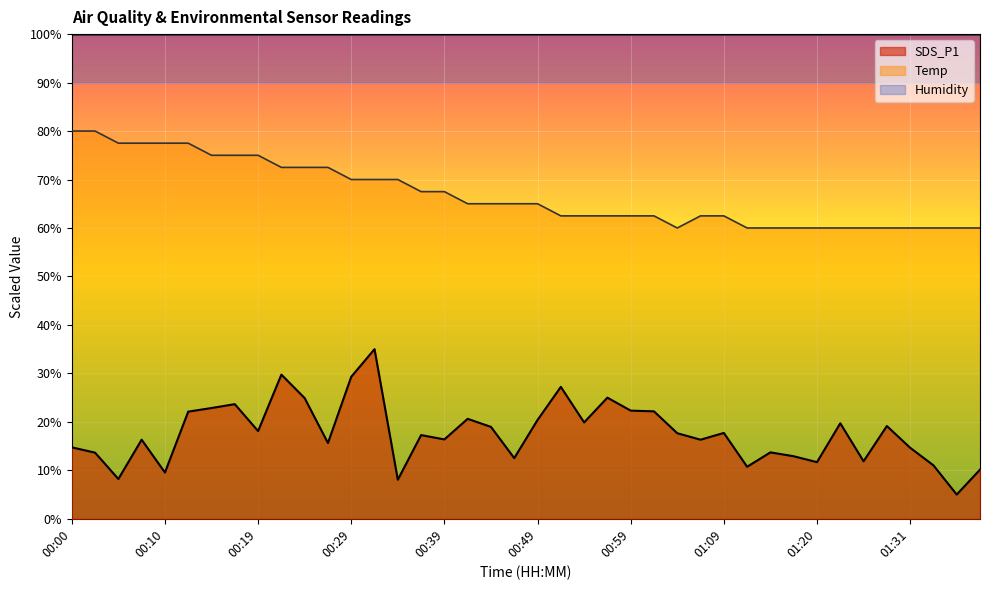

Reading right to left, transcribe all the data shown in this chart.

SDS_P1: 01:39=10.1	01:36=5.0	01:34=11.0	01:31=14.7	01:29=19.1	01:26=11.9	01:23=19.7	01:20=11.7	01:18=12.9	01:15=13.7	01:12=10.7	01:09=17.7	01:06=16.3	01:04=17.7	01:01=22.2	00:59=22.3	00:56=25.0	00:54=19.9	00:51=27.2	00:49=20.4	00:46=12.5	00:44=19.0	00:42=20.6	00:39=16.4	00:37=17.3	00:34=8.1	00:32=35.0	00:29=29.3	00:27=15.6	00:24=24.9	00:22=29.7	00:19=18.1	00:17=23.7	00:14=22.9	00:12=22.1	00:10=9.5	00:07=16.3	00:05=8.2	00:02=13.6	00:00=14.7
Temp: 01:39=60.0	01:36=60.0	01:34=60.0	01:31=60.0	01:29=60.0	01:26=60.0	01:23=60.0	01:20=60.0	01:18=60.0	01:15=60.0	01:12=60.0	01:09=62.5	01:06=62.5	01:04=60.0	01:01=62.5	00:59=62.5	00:56=62.5	00:54=62.5	00:51=62.5	00:49=65.0	00:46=65.0	00:44=65.0	00:42=65.0	00:39=67.5	00:37=67.5	00:34=70.0	00:32=70.0	00:29=70.0	00:27=72.5	00:24=72.5	00:22=72.5	00:19=75.0	00:17=75.0	00:14=75.0	00:12=77.5	00:10=77.5	00:07=77.5	00:05=77.5	00:02=80.0	00:00=80.0